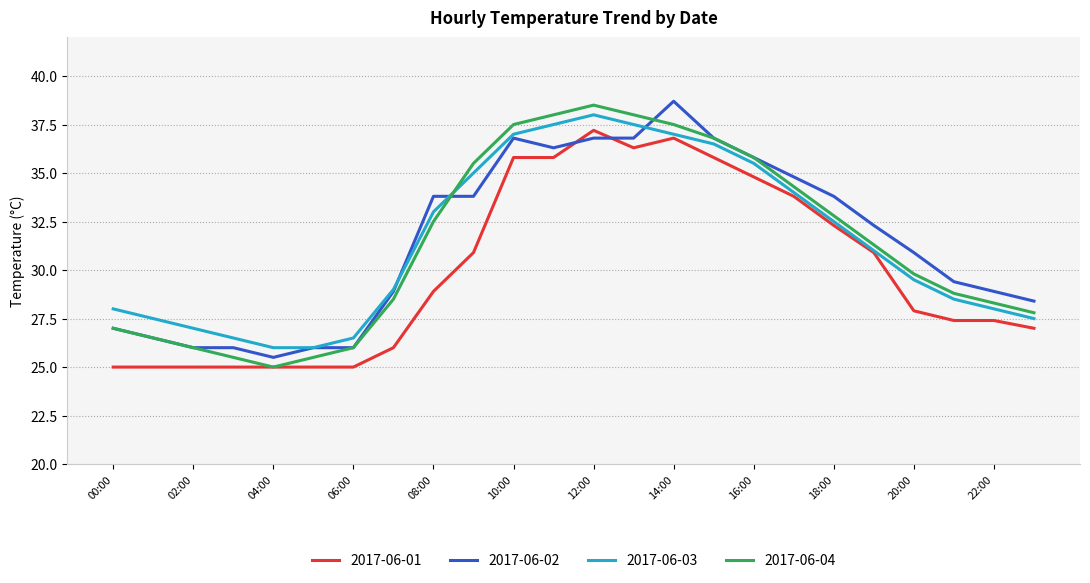

What is the sum of all 2017-06-04 values?

753.2